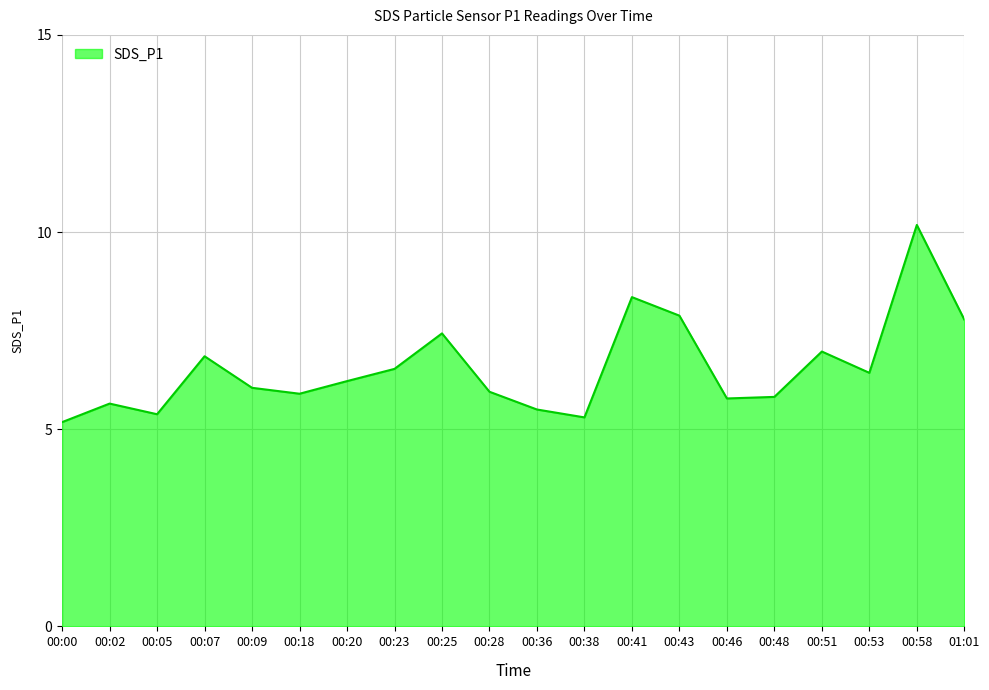

What is the minimum value shown in the chart?

5.2